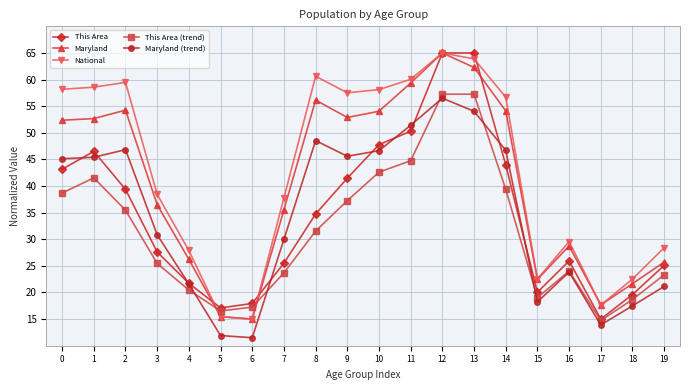

True or false: Maryland (trend) and Maryland intersect in this chart.

False